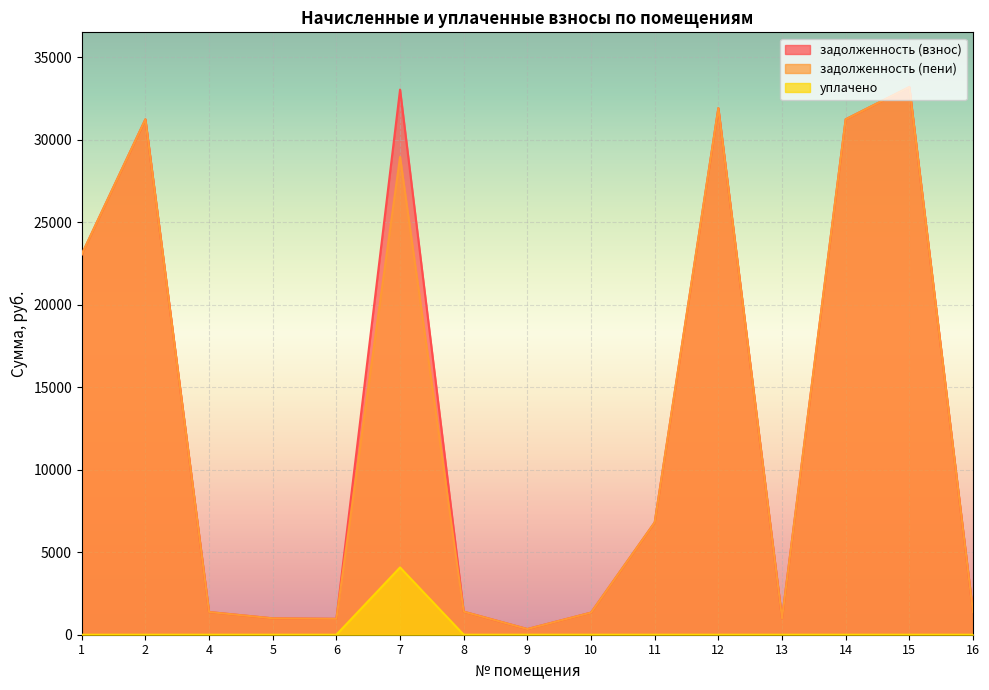

Which category has the highest value in the уплачено series?

7